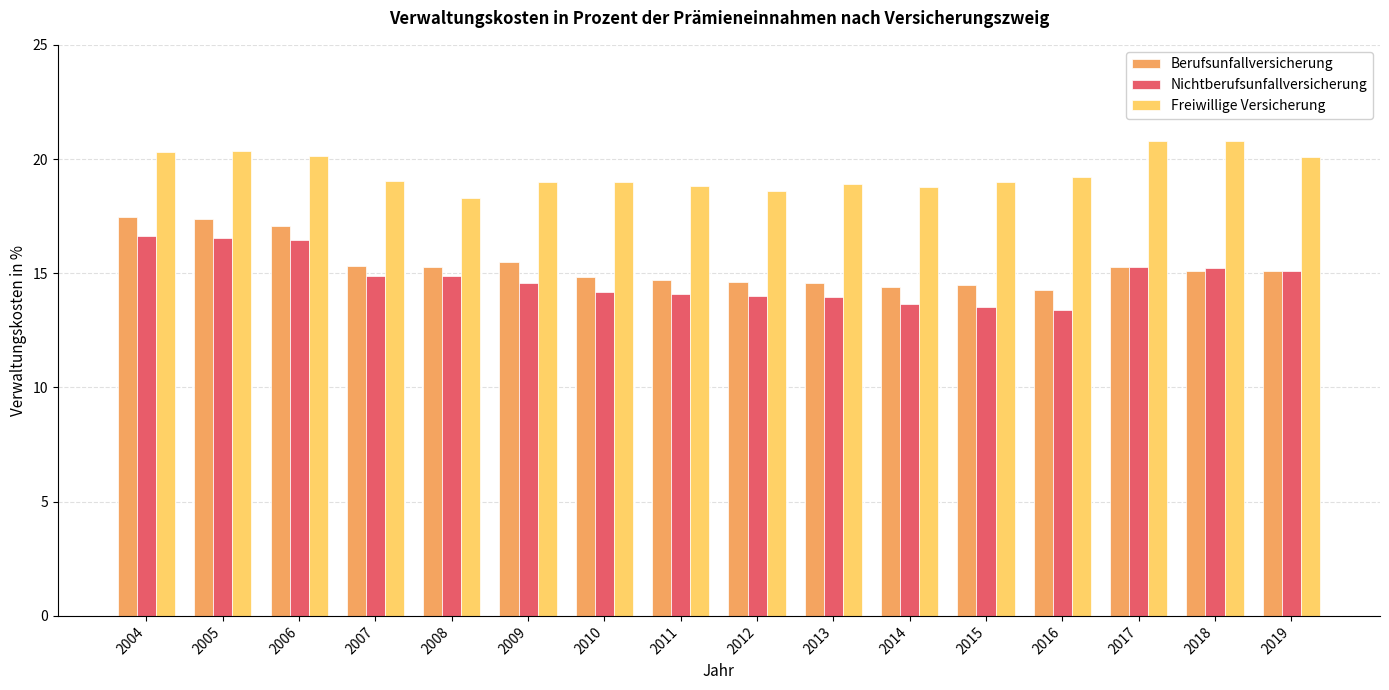

The value of Berufsunfallversicherung at 2006 is 17.1. True or false?

True